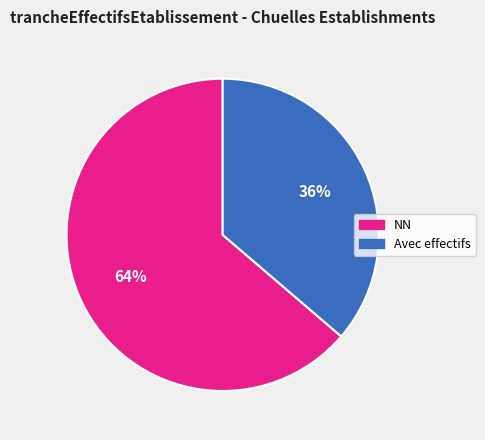

Combined, do Avec effectifs and NN account for over 50%?

Yes